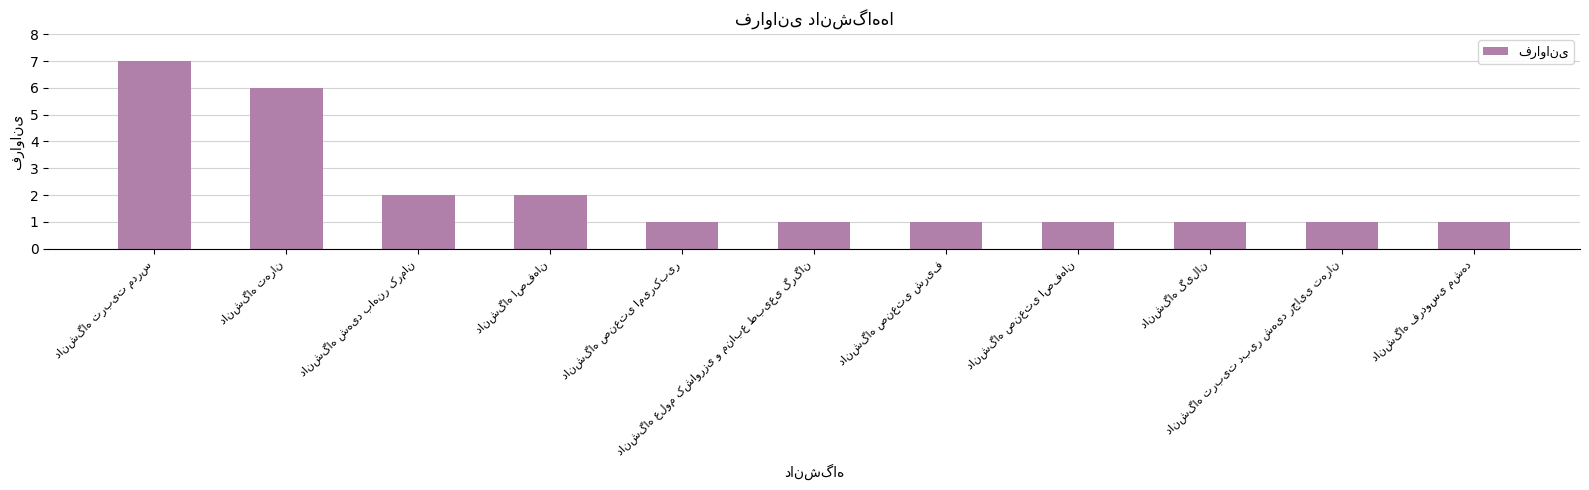

What is the greatest value displayed?

7